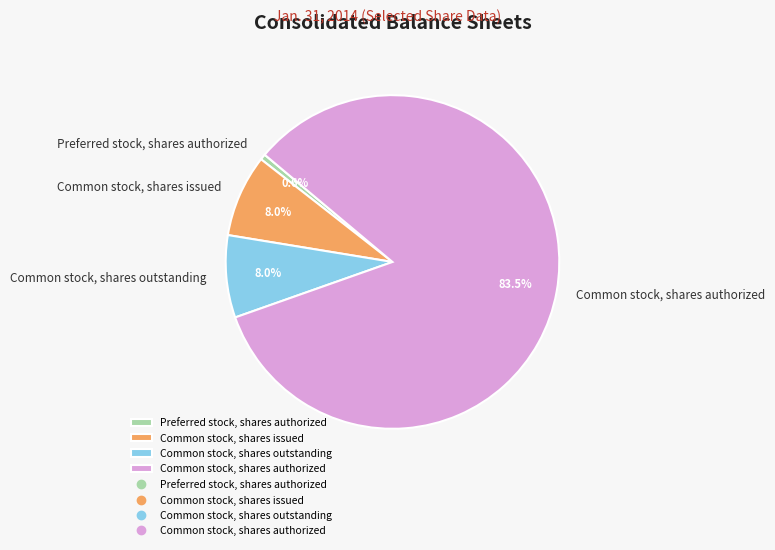

To the nearest percent, what is the average slice percentage?

25%